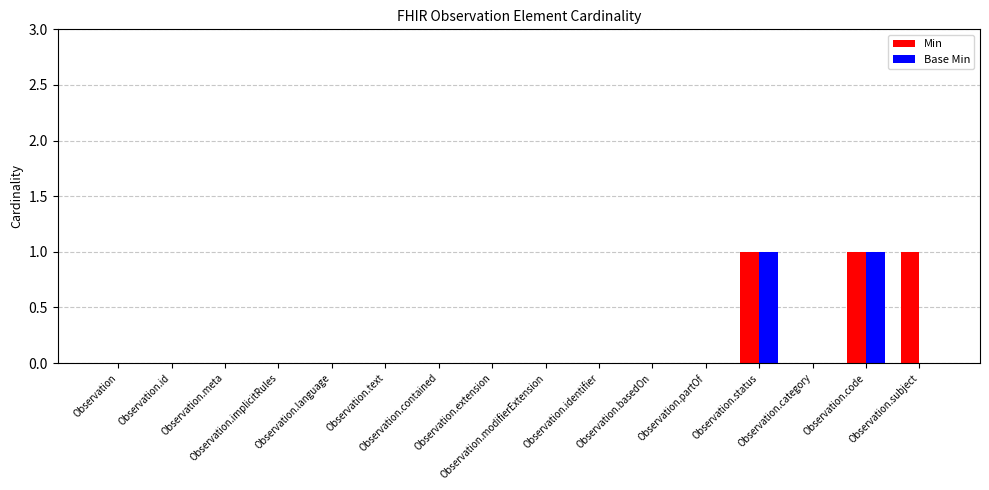

Count the number of categories in the chart.

16